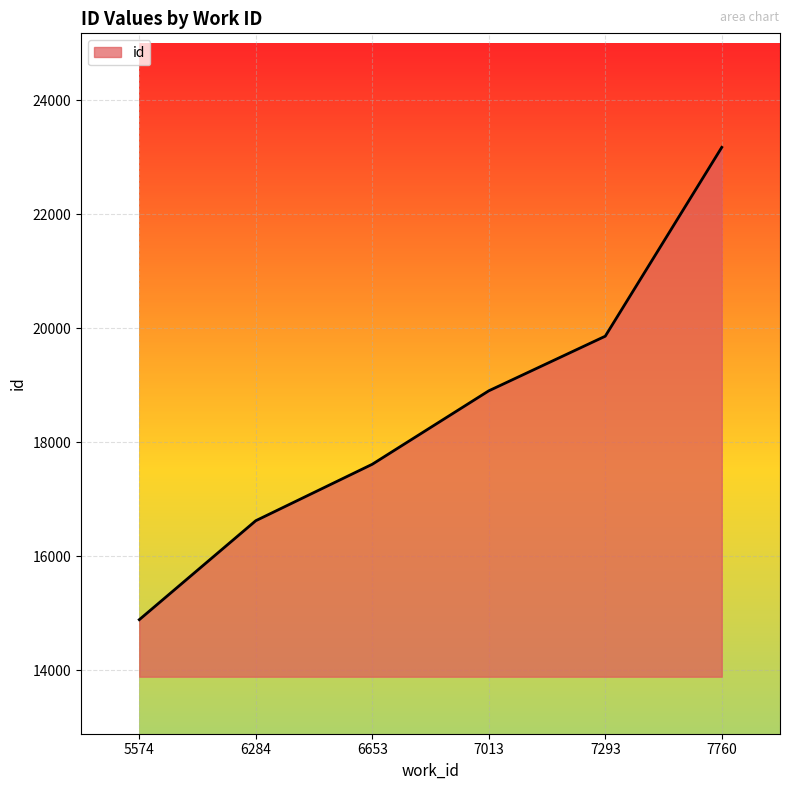

What is the difference between the values at 7293 and 6653?

2246